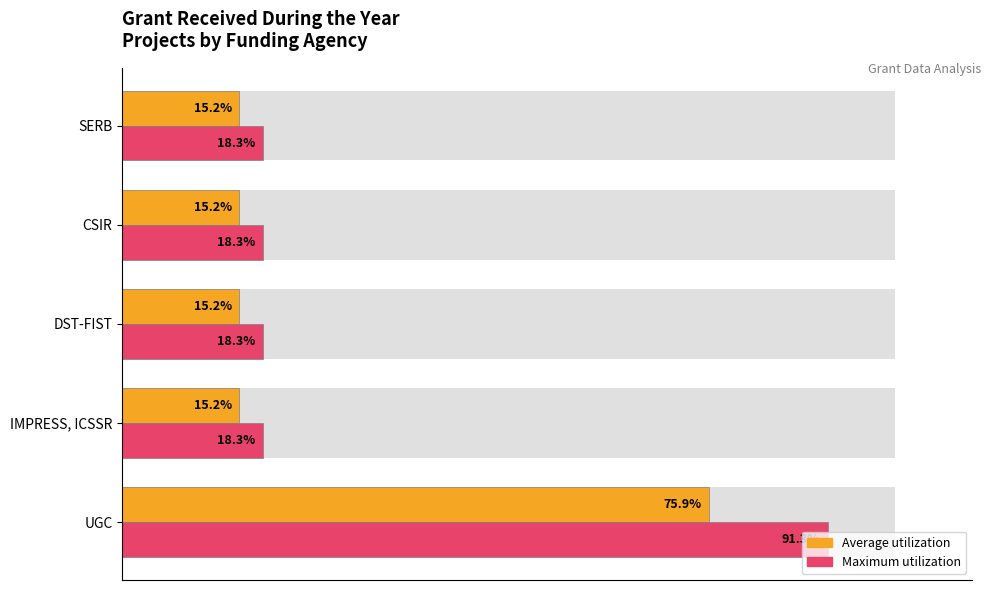

What is the difference between the maximum and minimum values in the Average count (normalized) series?

60.7